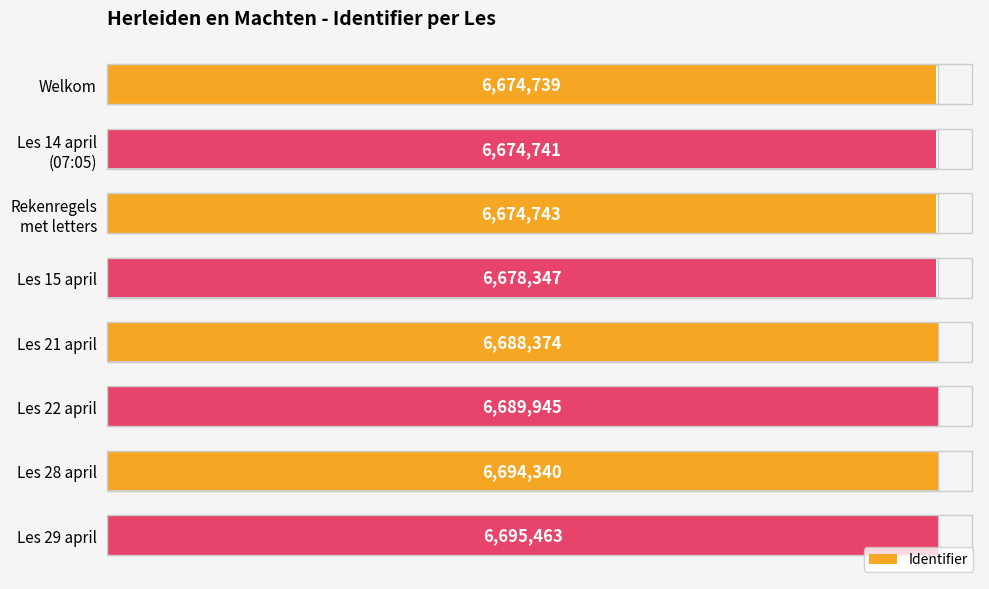

The value at Les 29 april is 2488493. True or false?

False